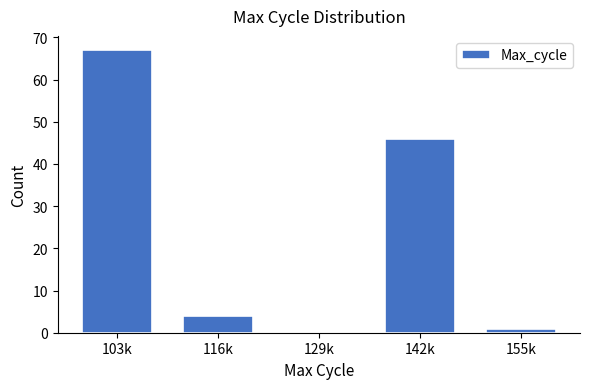

Reading right to left, what are all the values shown in this chart?

155k=1	142k=46	129k=0	116k=4	103k=67